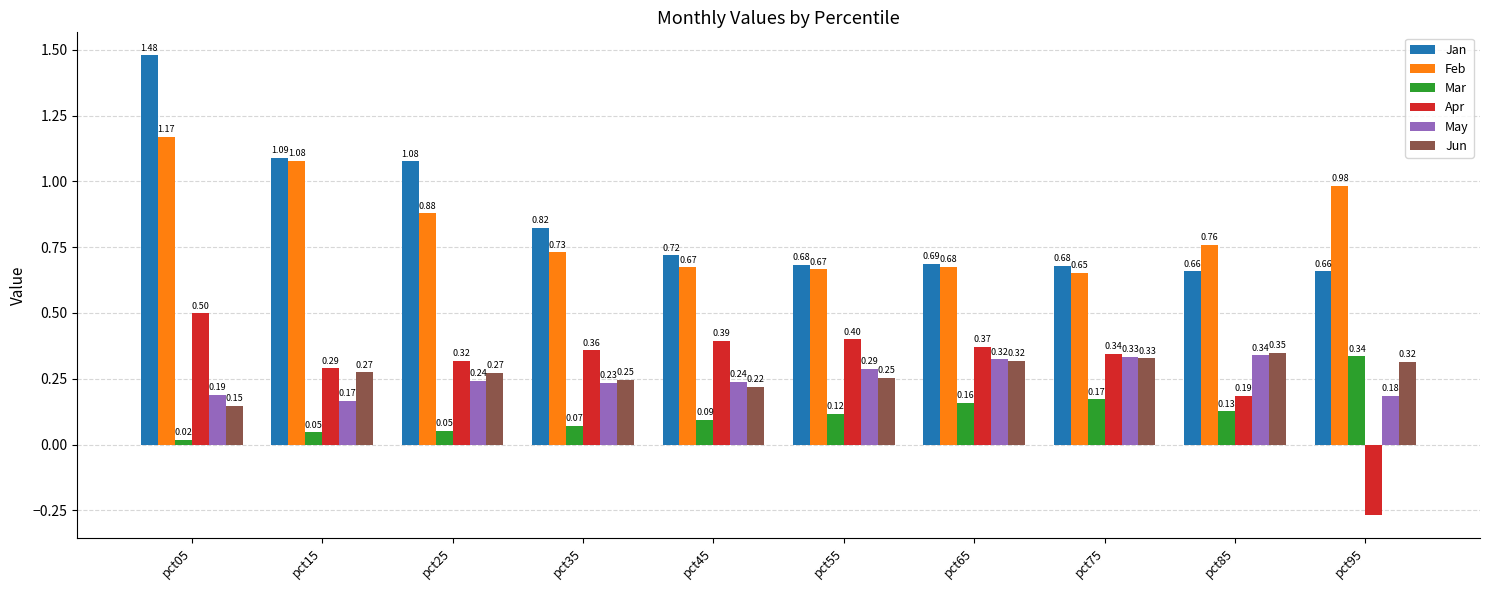

Is the value of May at pct85 greater than the value of Feb at pct45?

No